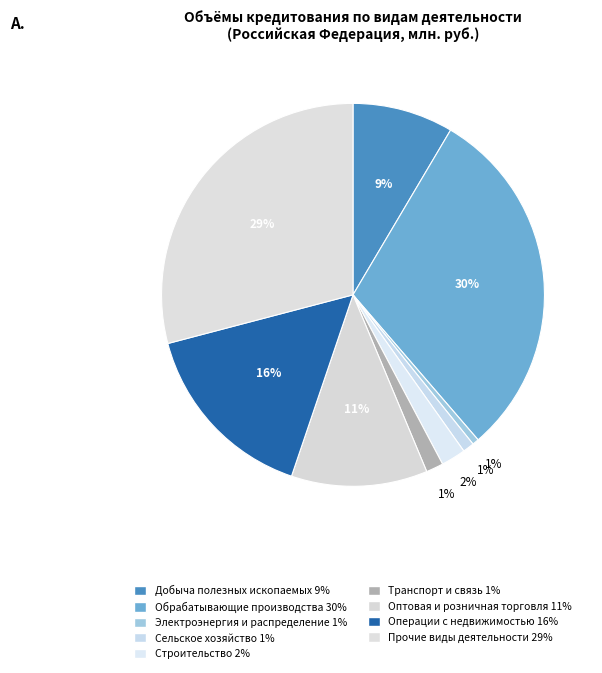

Count the number of slices in the pie.

9